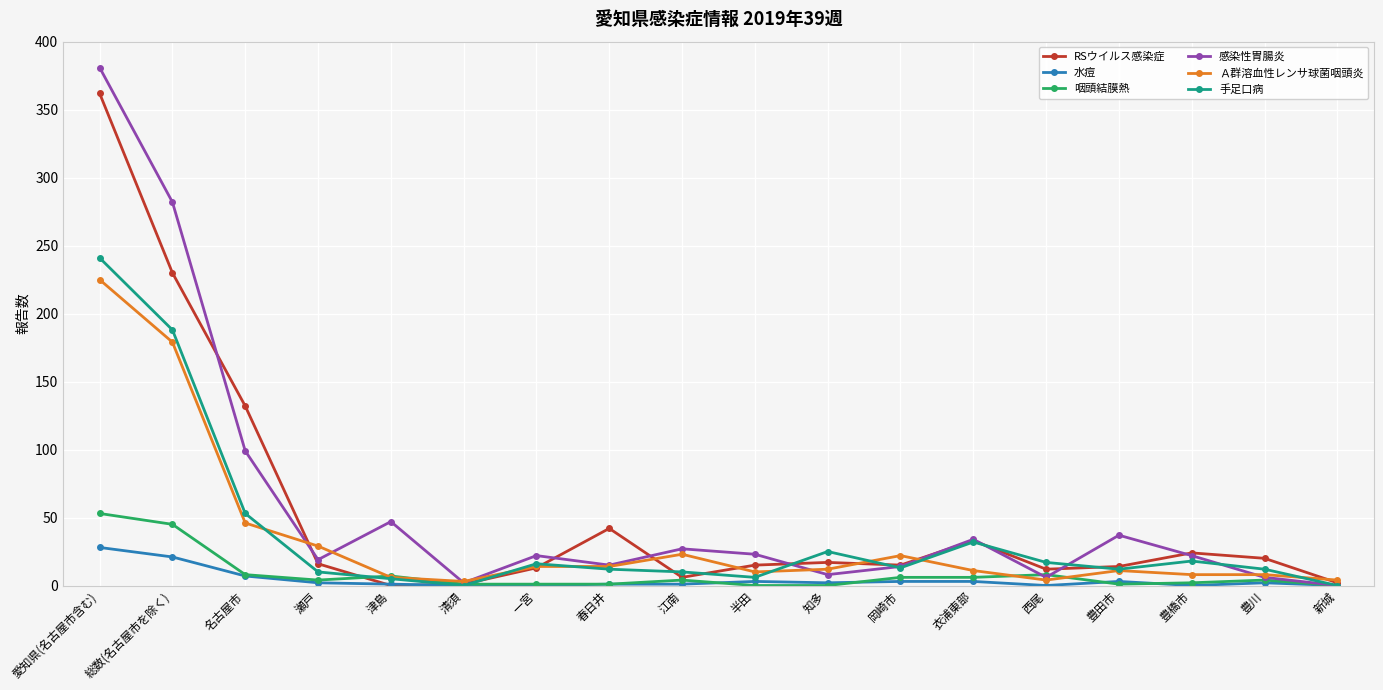

What position from the right is 愛知県(名古屋市含む)?

18